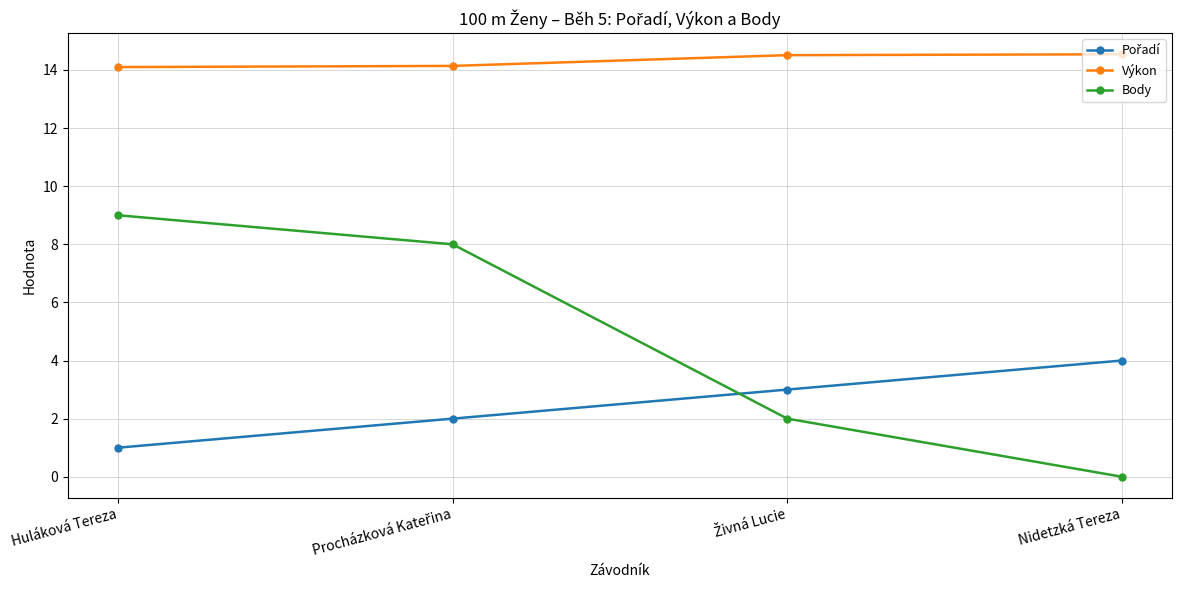

What position from the left is Nidetzká Tereza?

4